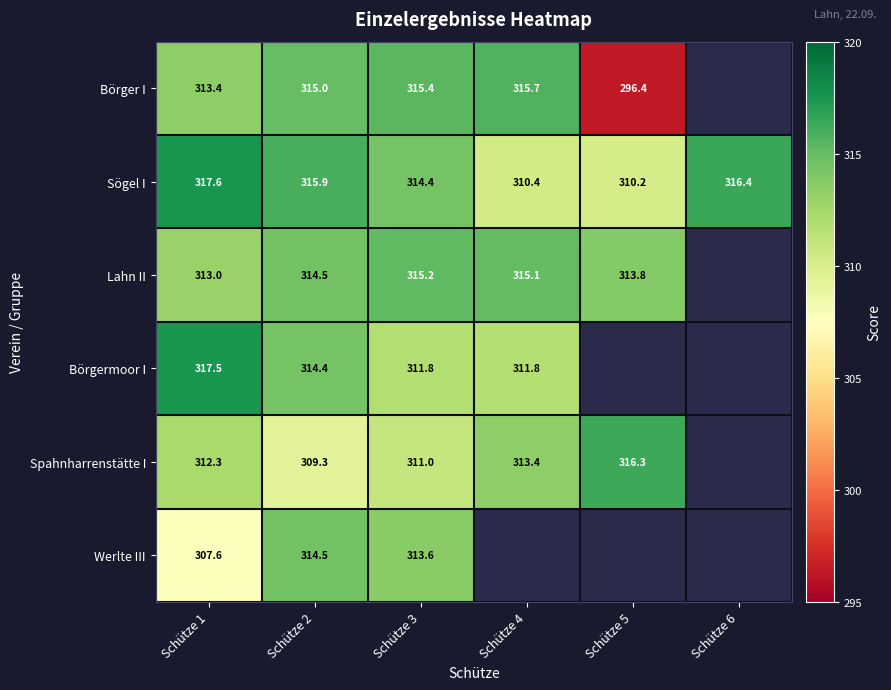

How many values in the Sögel I series exceed 315?

3